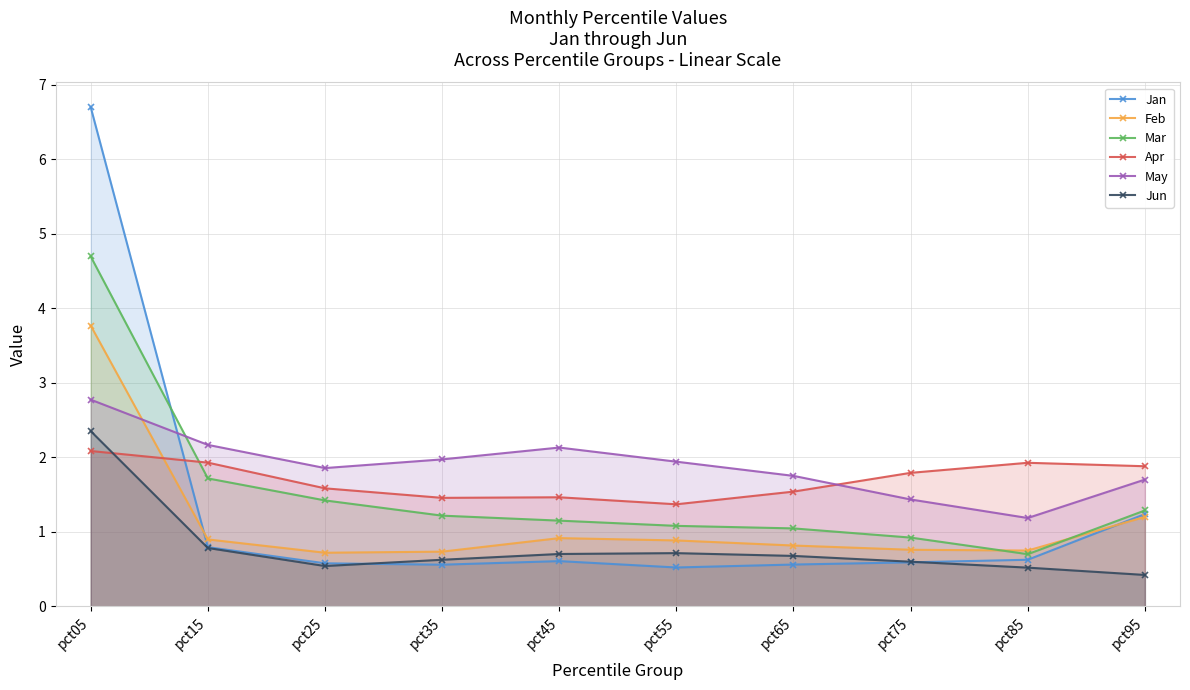

At which category does Jan reach its first local peak?

pct45